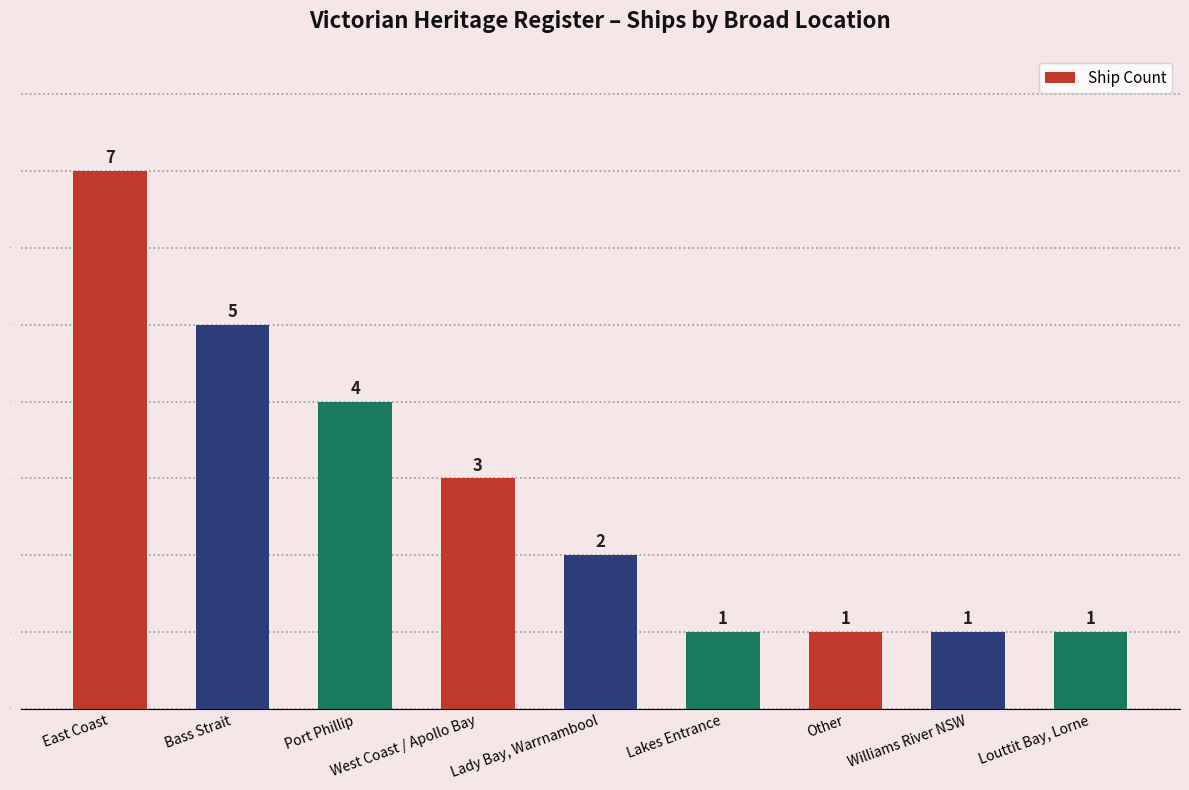

Which label corresponds to the largest value in the chart?

East Coast